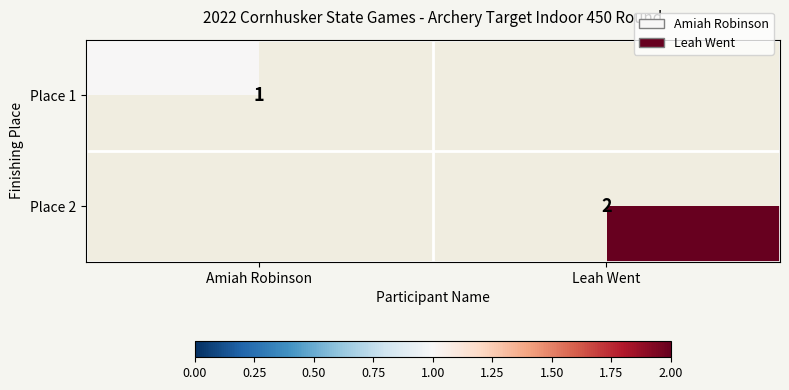

Is the value of Place 1 at Amiah Robinson greater than the value of Place 2 at Leah Went?

No